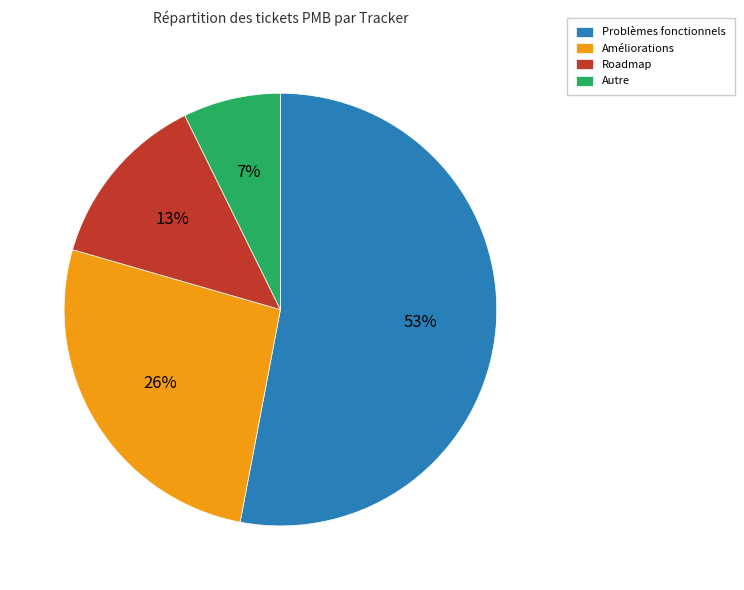

Is it true that Autre is 7% of the pie?

True